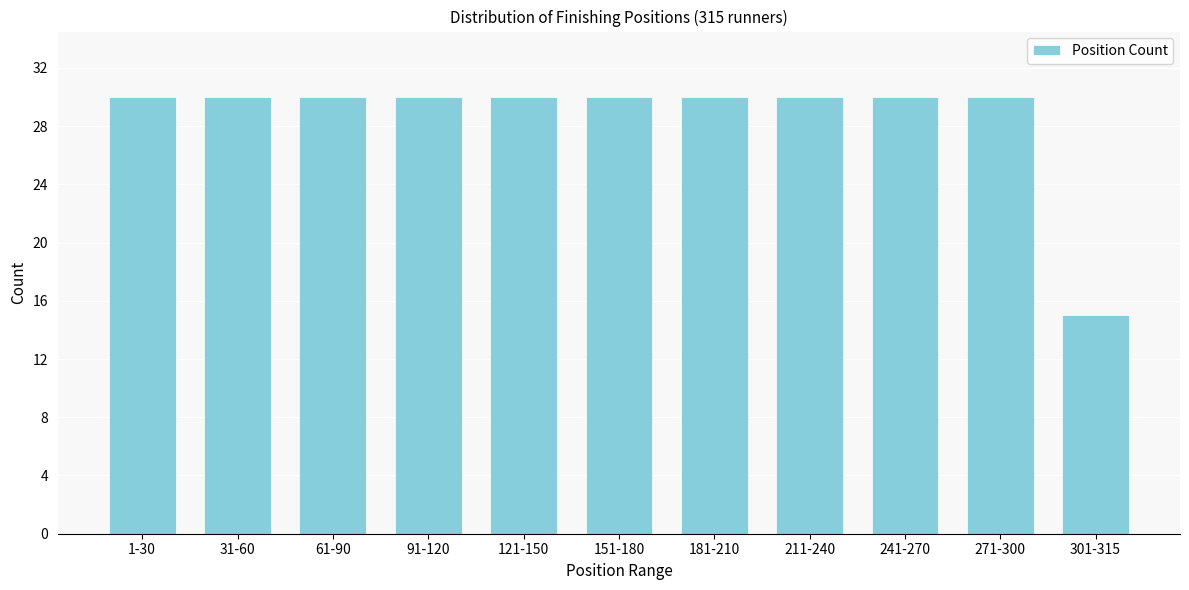

Reading left to right, list all the values displayed in this chart.

30	30	30	30	30	30	30	30	30	30	15